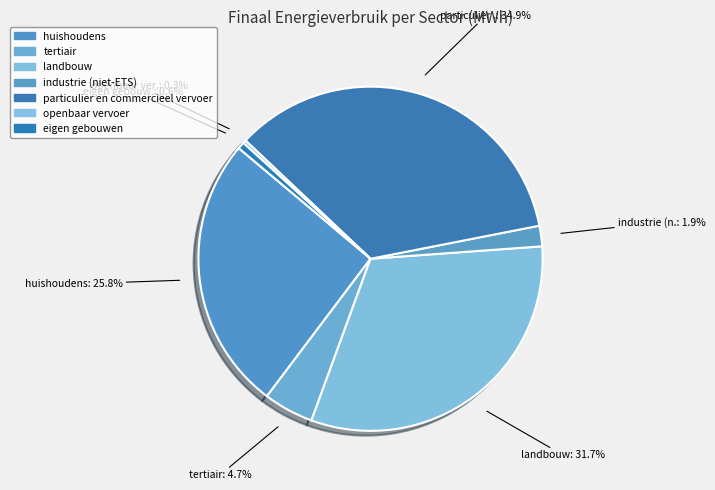

What is the largest slice in the pie chart?

particulier en commercieel vervoer